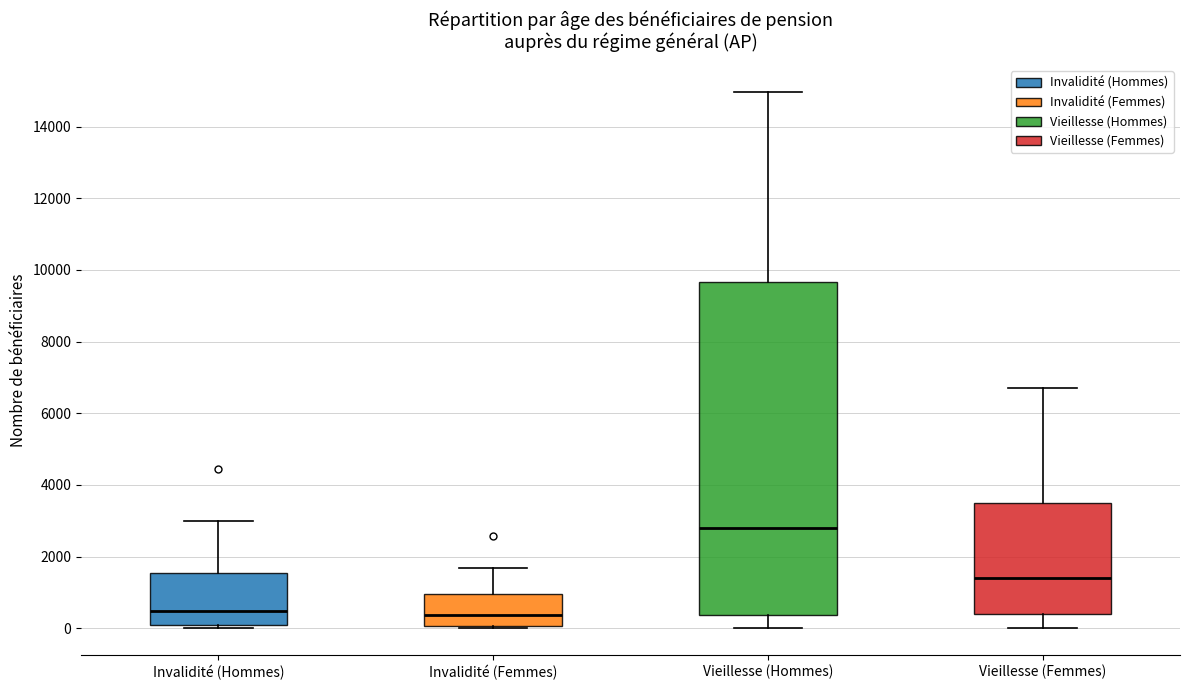

Which box's median line is the highest?

Vieillesse (Hommes)